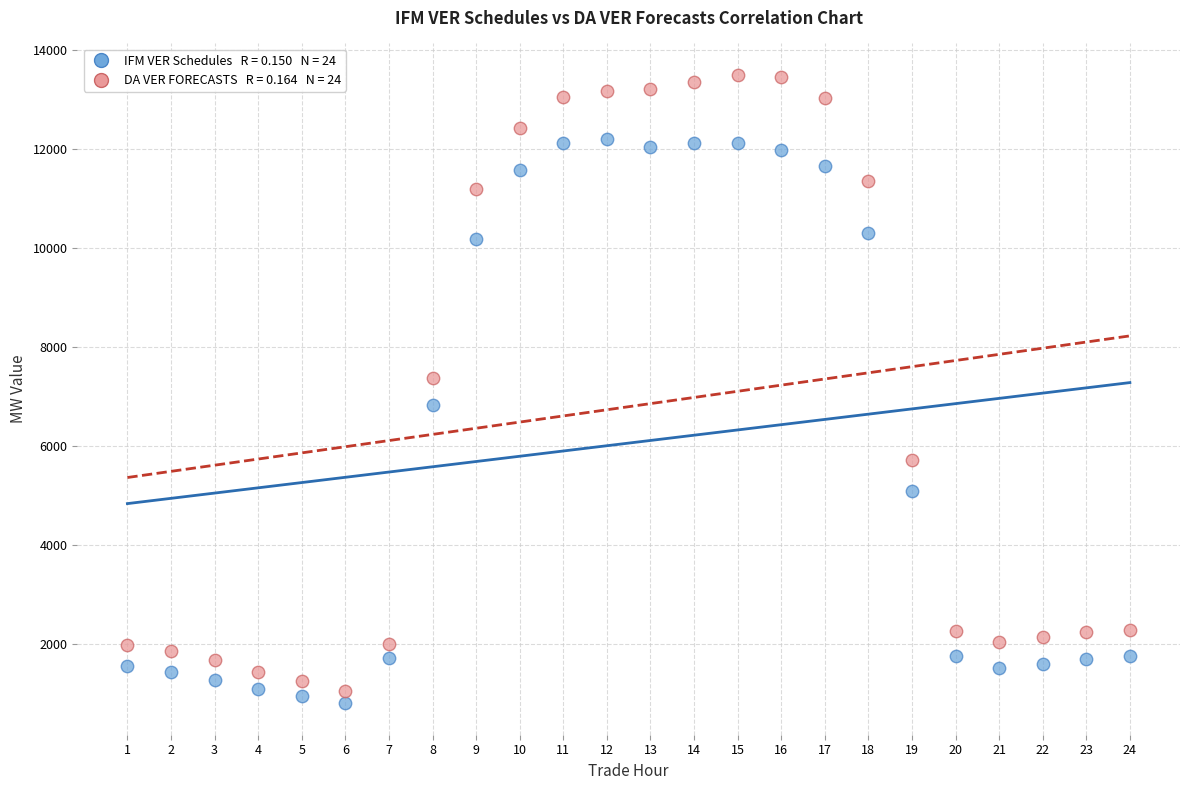

Across all data points, what is the range of Y values (max minus min)?

12704.4